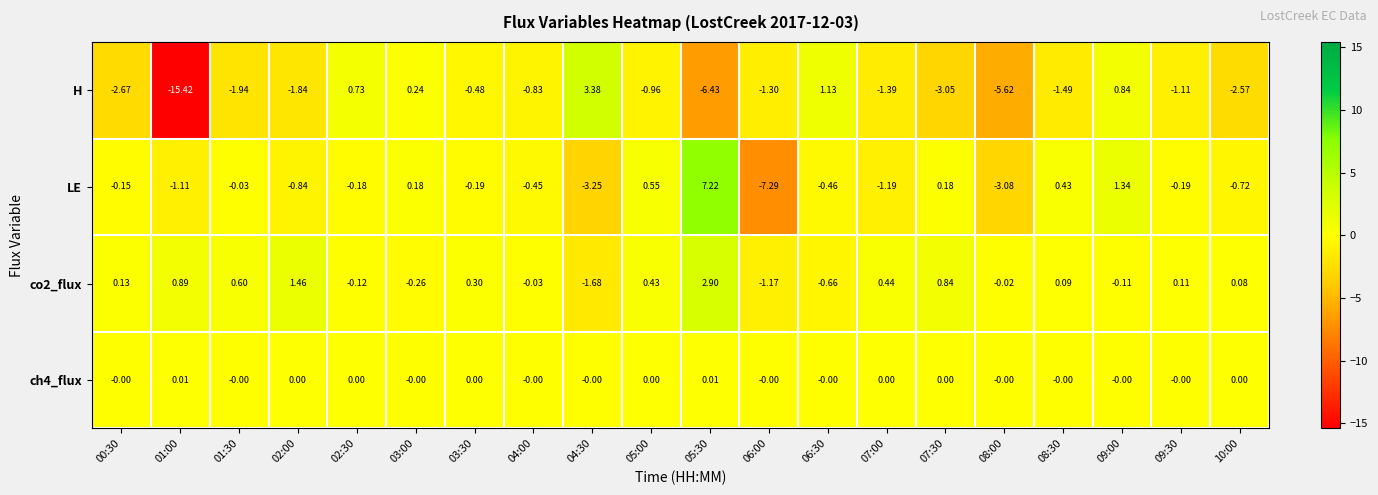

What is the minimum value shown in the chart?

-15.4